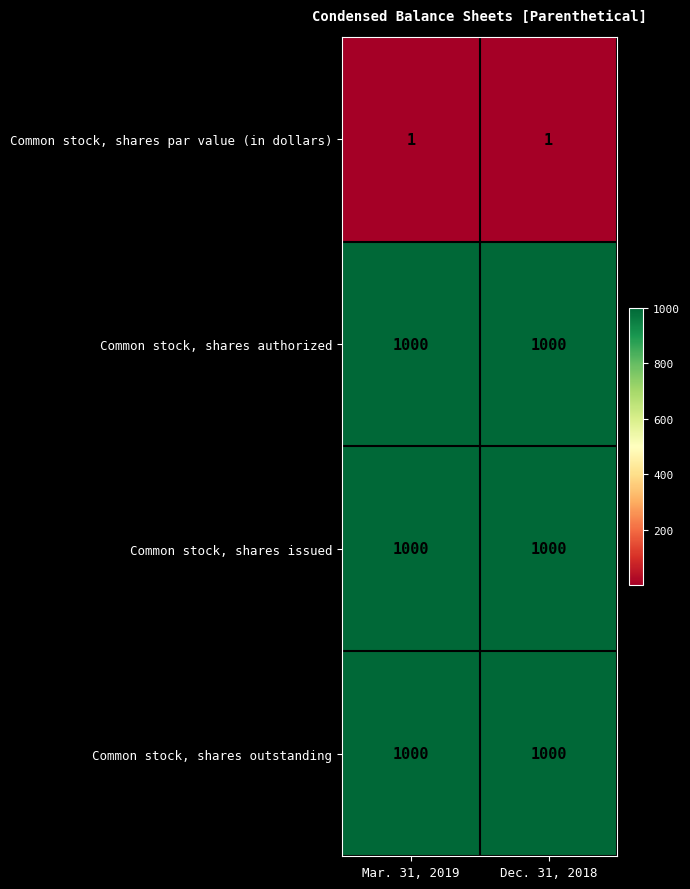

The value of Common stock, shares outstanding at Mar. 31, 2019 is 1464. True or false?

False